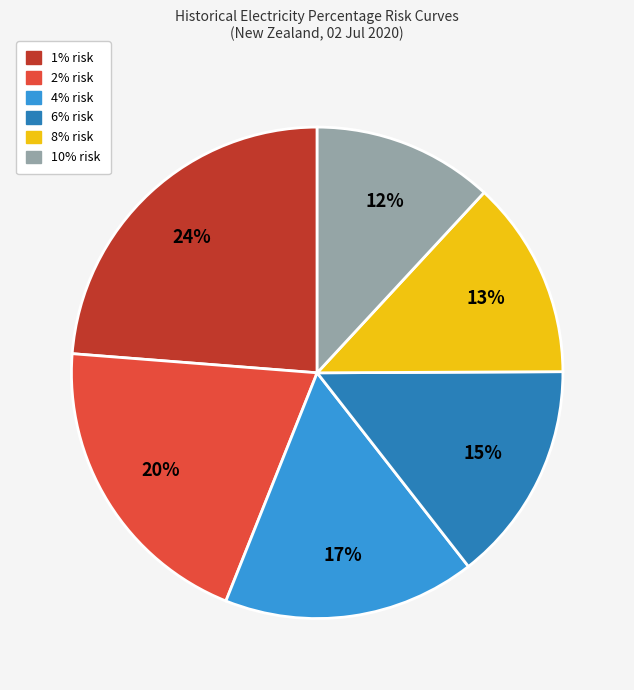

Do 10% risk and 8% risk together represent more than half of the pie?

No